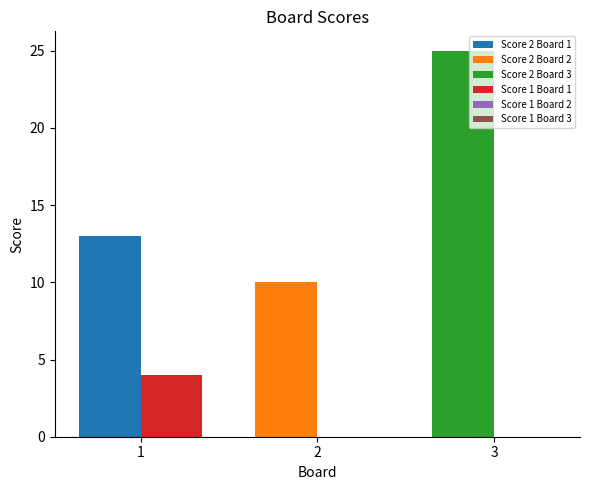

How many bars are there in each group?

2